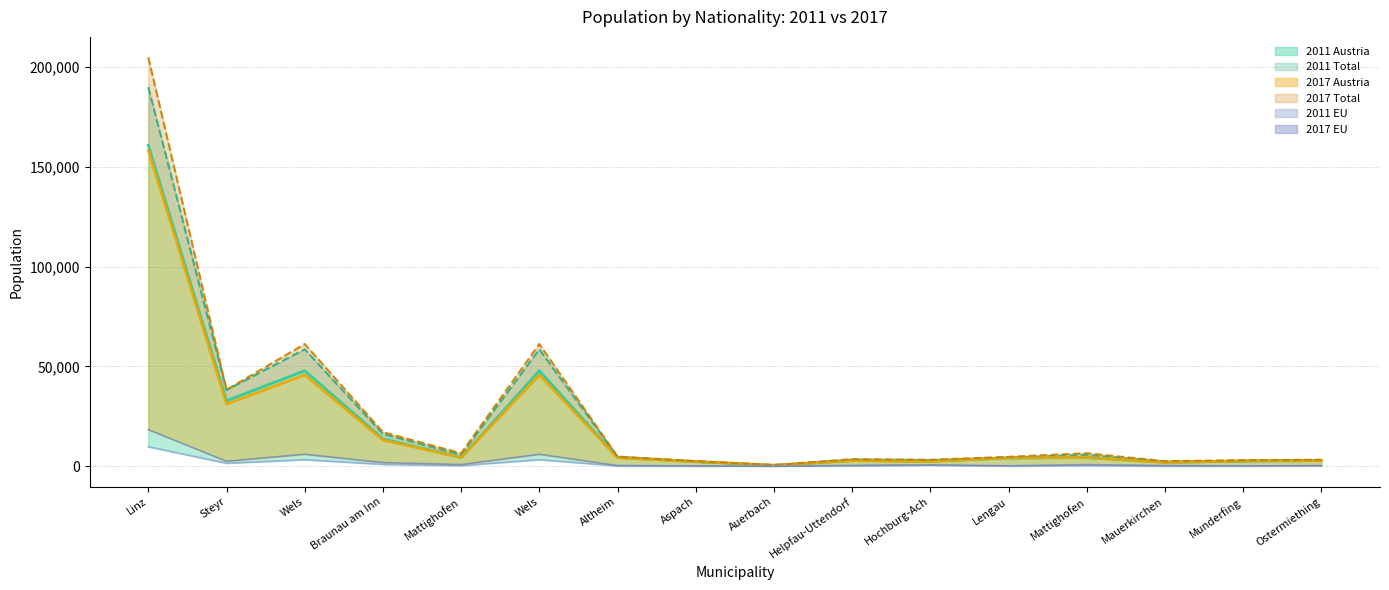

Is it true that 2017 EU (line) equals 1348 at Mattighofen?

False